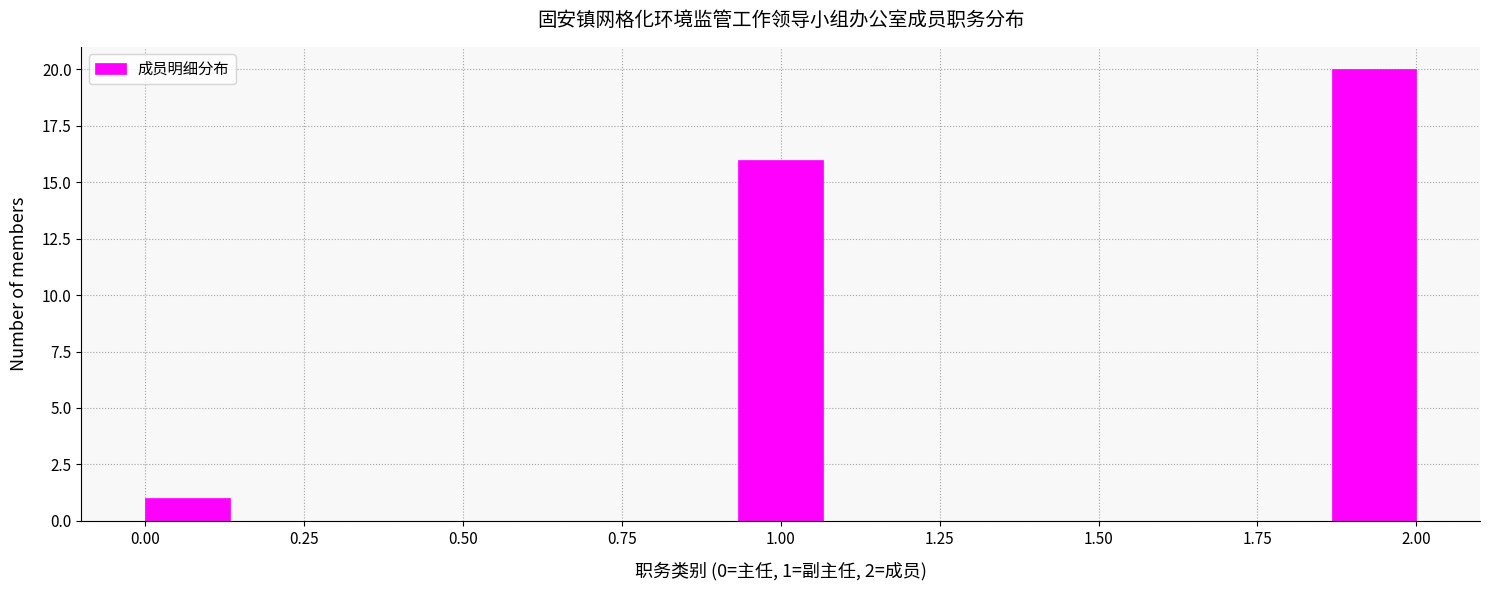

Around what value on the x-axis is the tallest bar? Give the approximate position of its centre, as read against the axis.

1.95